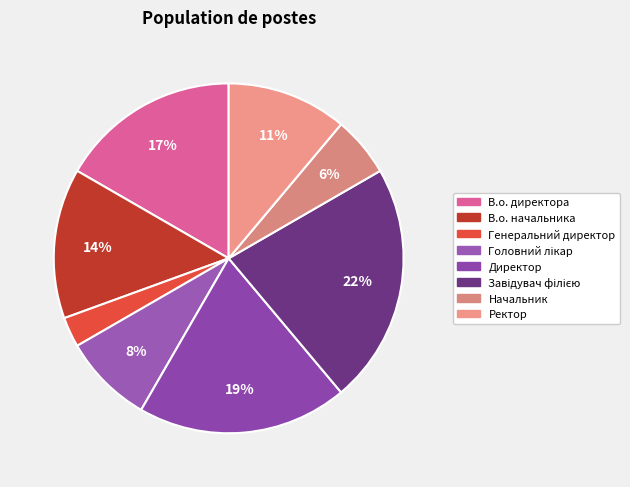

Which category has the smallest portion of the pie?

Генеральний директор